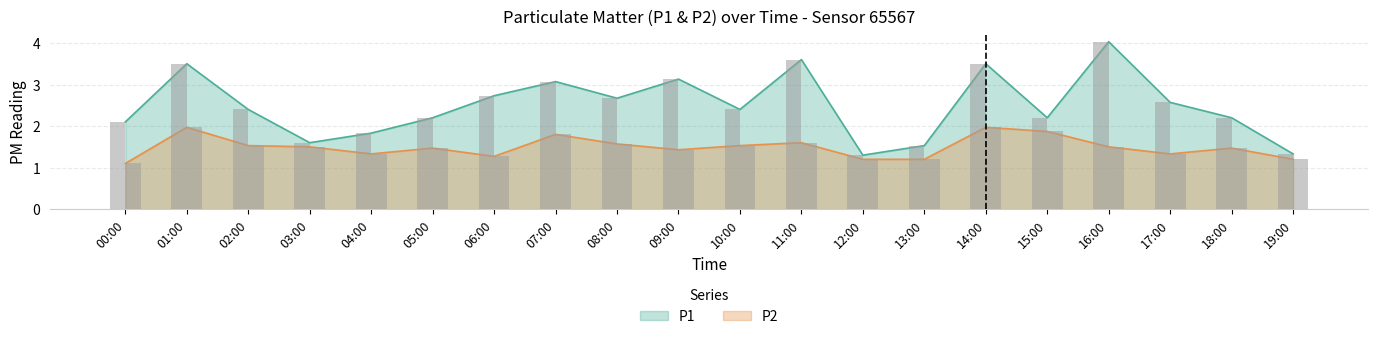

Which series has the widest spread of values?

P1